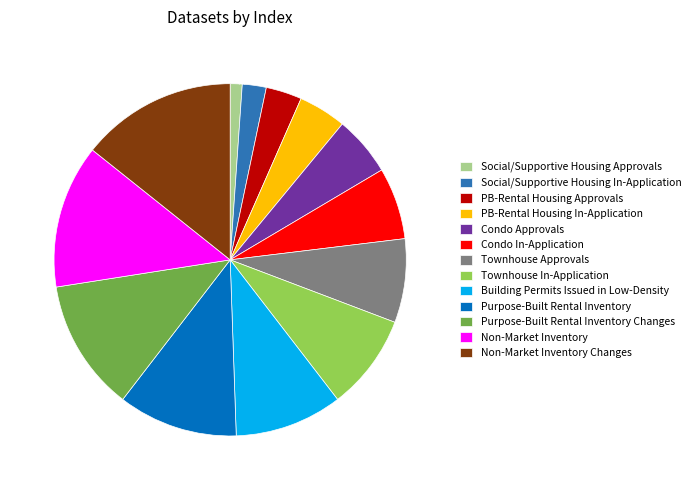

Count the number of slices in the pie.

13